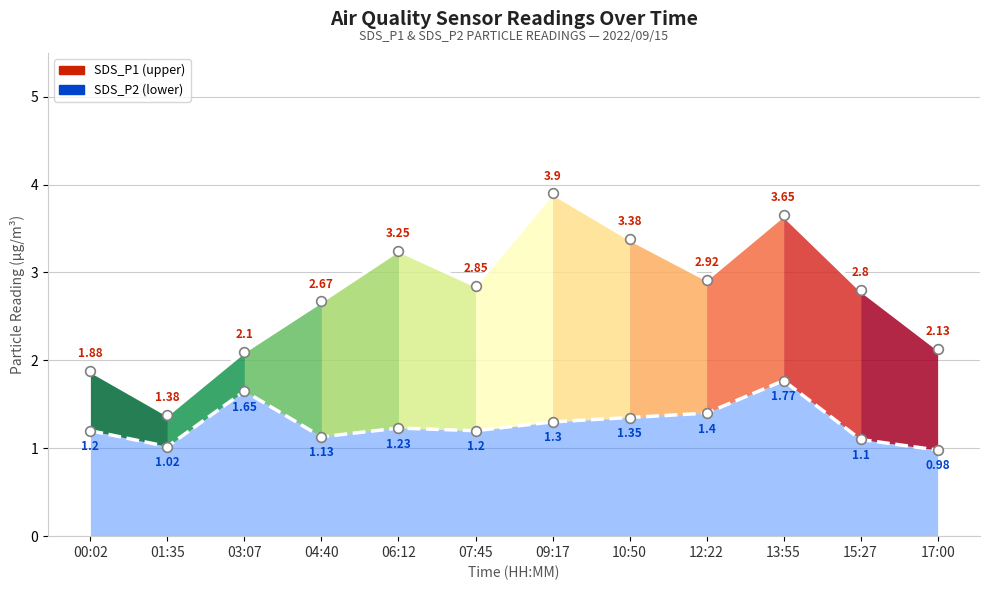

Between 10:50 and 15:27, which series saw the biggest shift?

SDS_P1